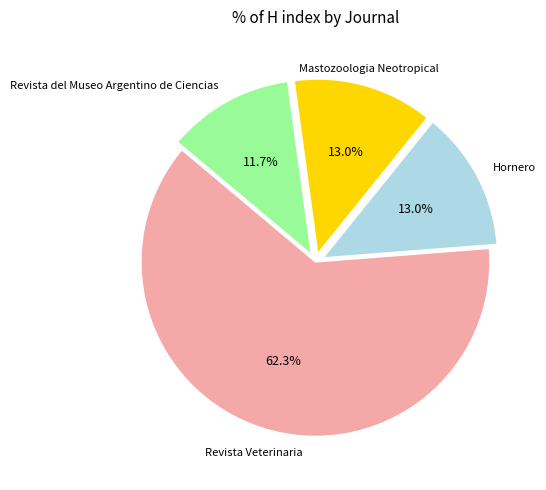

Is there a majority slice in this chart?

Yes